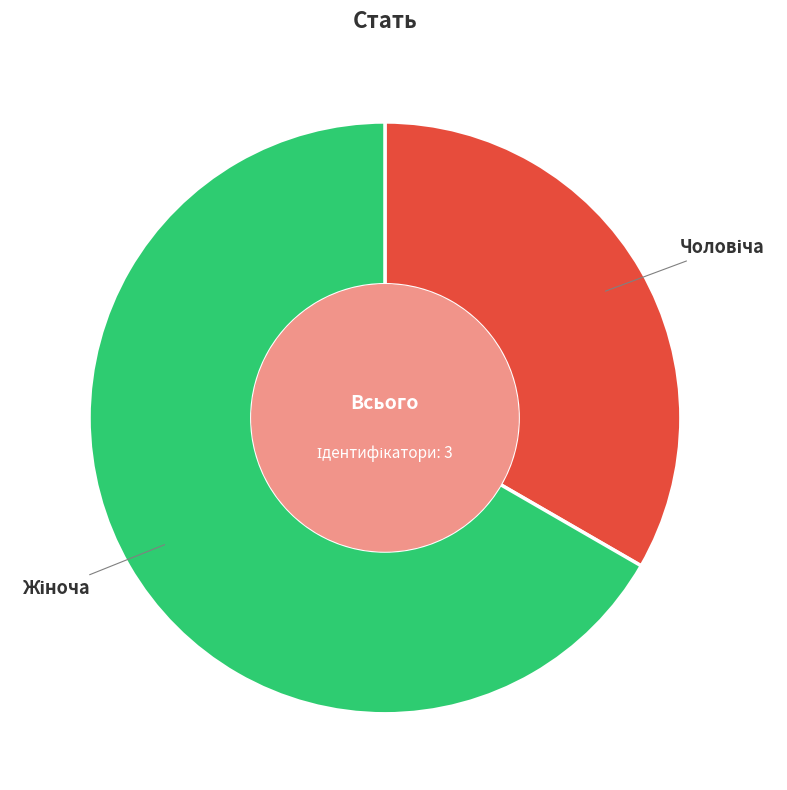

Is there a majority slice in this chart?

Yes